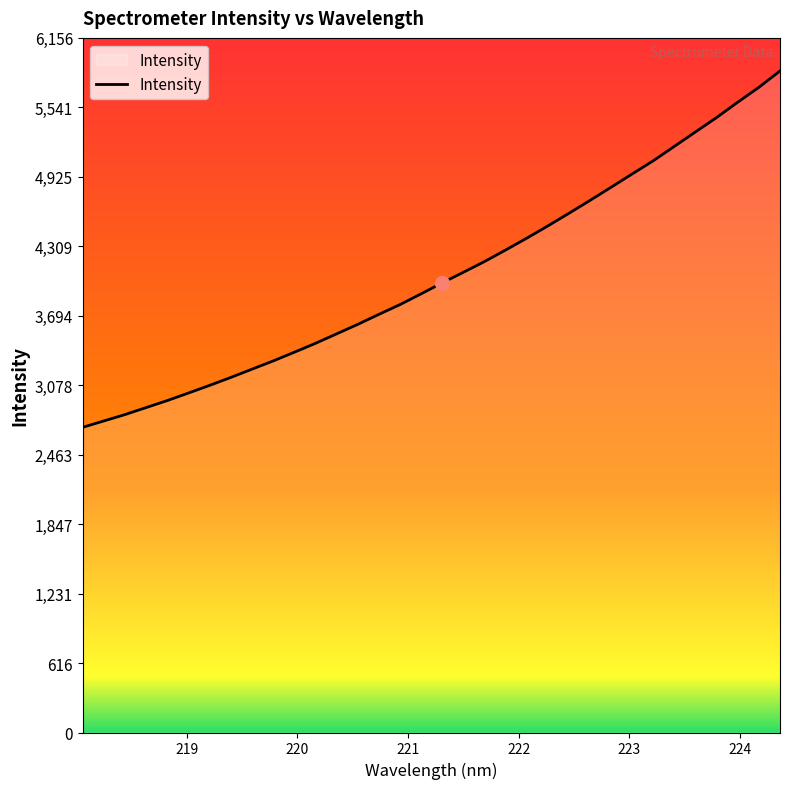

What is the difference between the maximum and minimum values?

3158.2